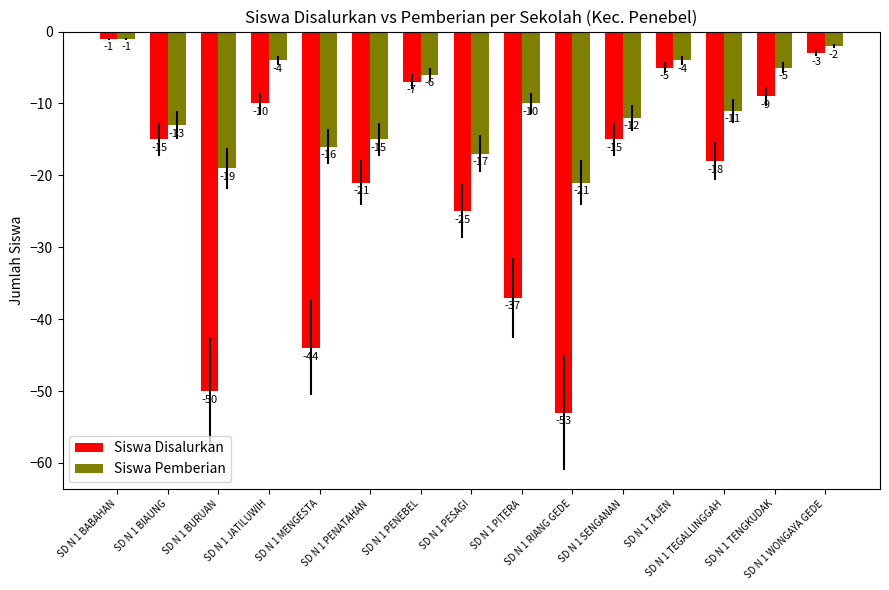

What is the minimum value shown in the chart?

-53